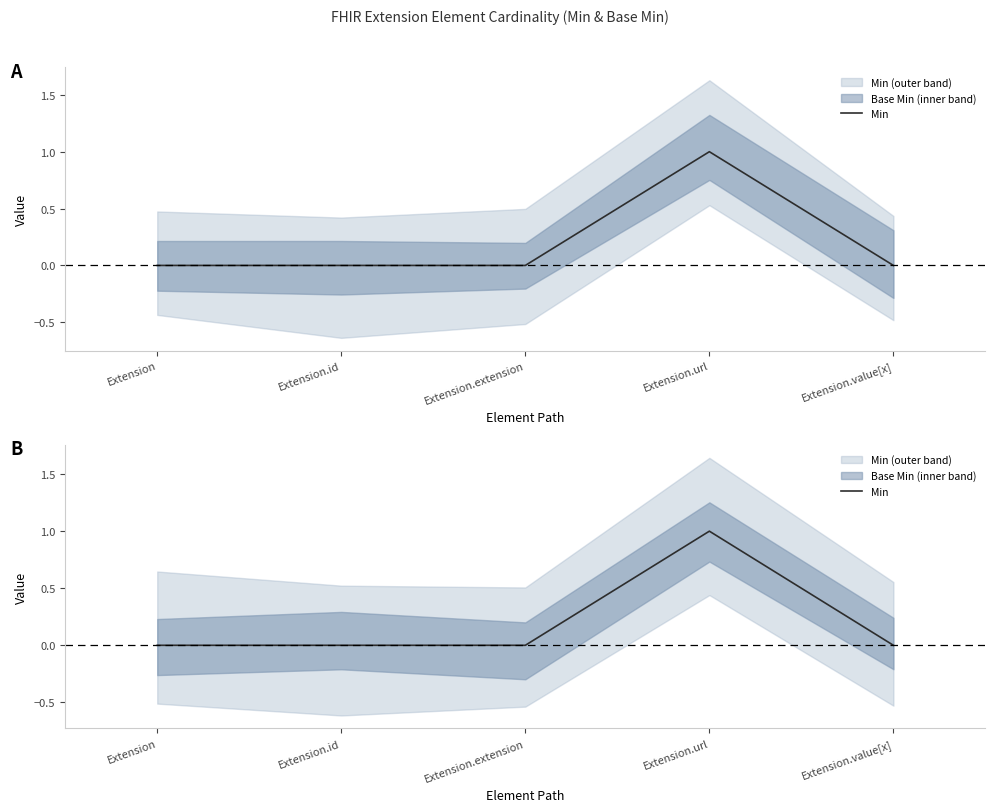

List the labels in order of value, largest first.

Extension.url, Extension, Extension.id, Extension.extension, Extension.value[x]